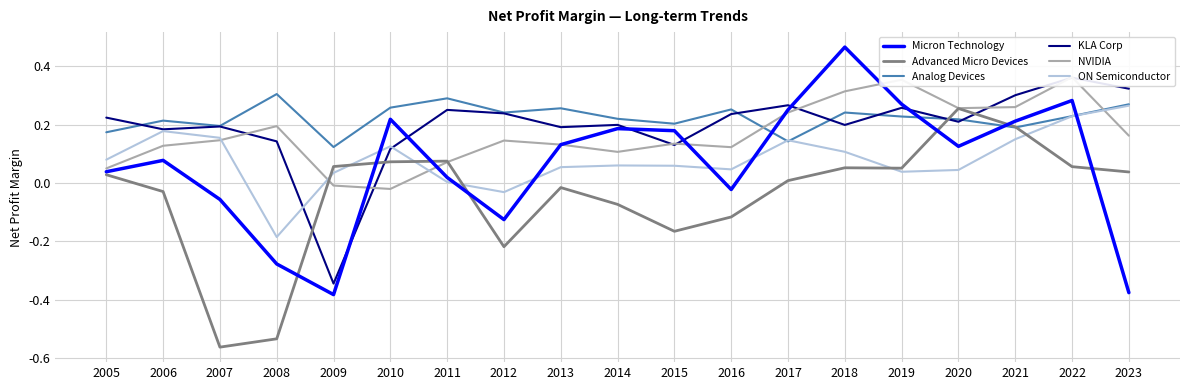

Which series has the largest total across all categories?

Analog Devices